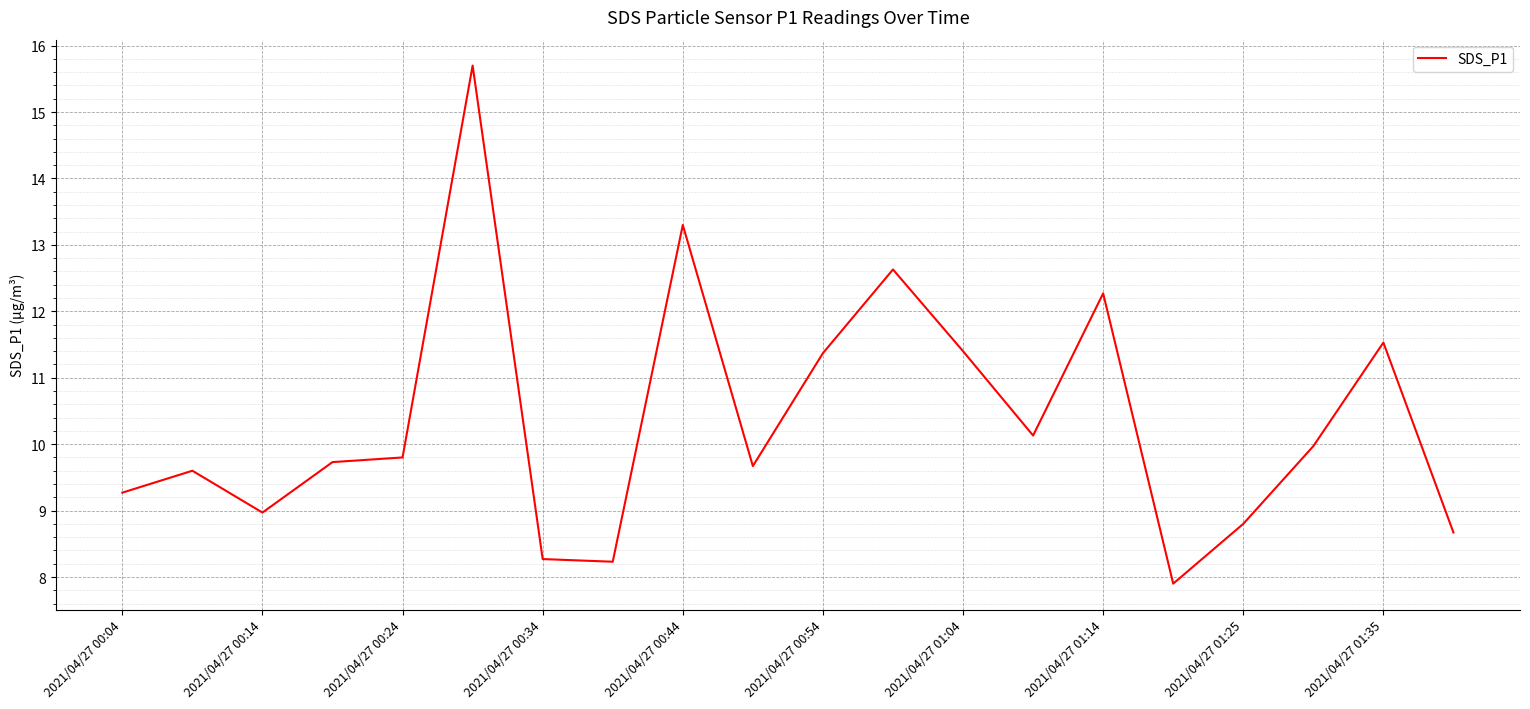

What is the minimum value shown in the chart?

7.9